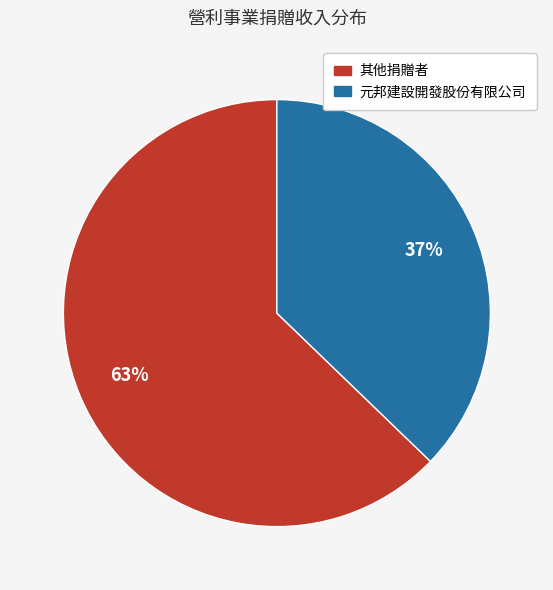

To the nearest percent, what is the average slice percentage?

50%